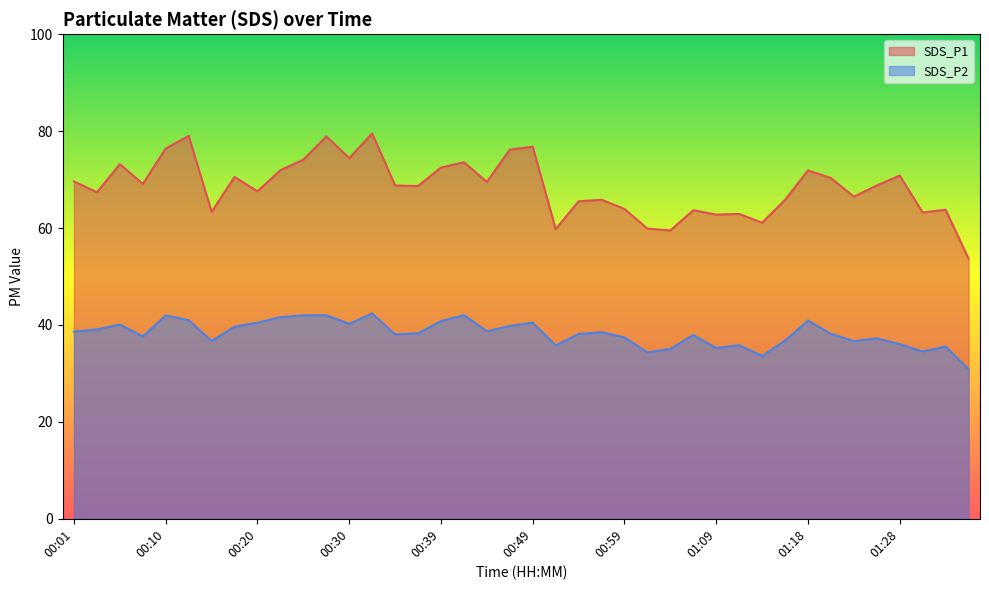

What position from the left is 00:32?

14